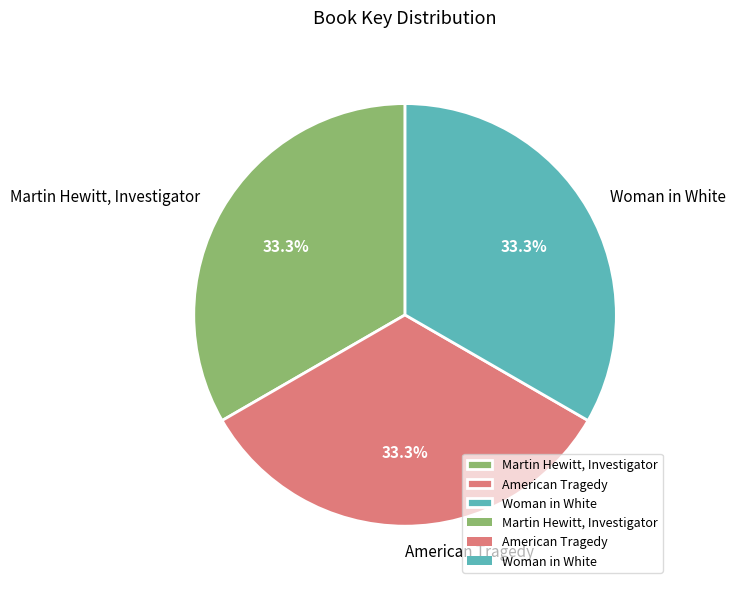

Approximately how many times larger is the value at American Tragedy compared to Woman in White?

1.0